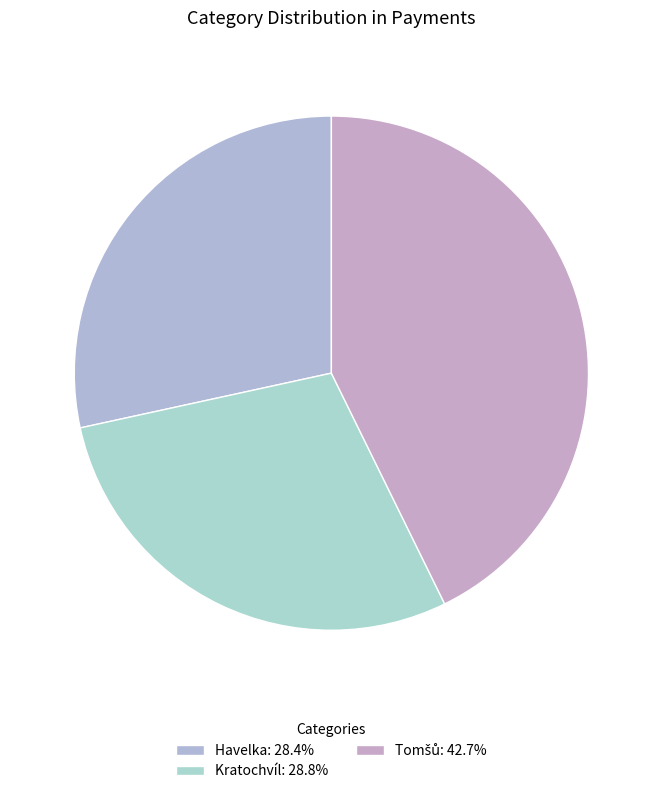

How many slices are in this pie chart?

3